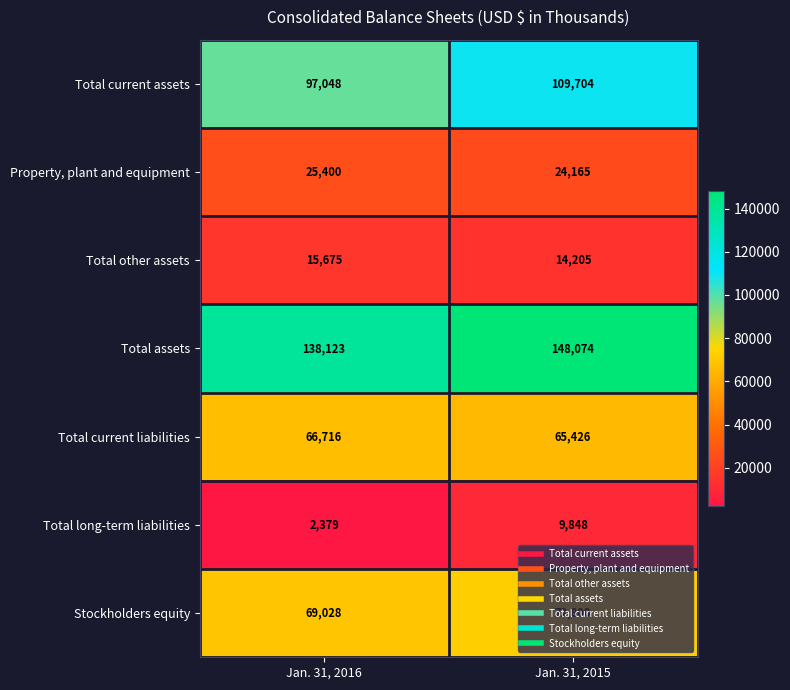

What is the difference between the maximum and minimum values in the Stockholders equity series?

3772